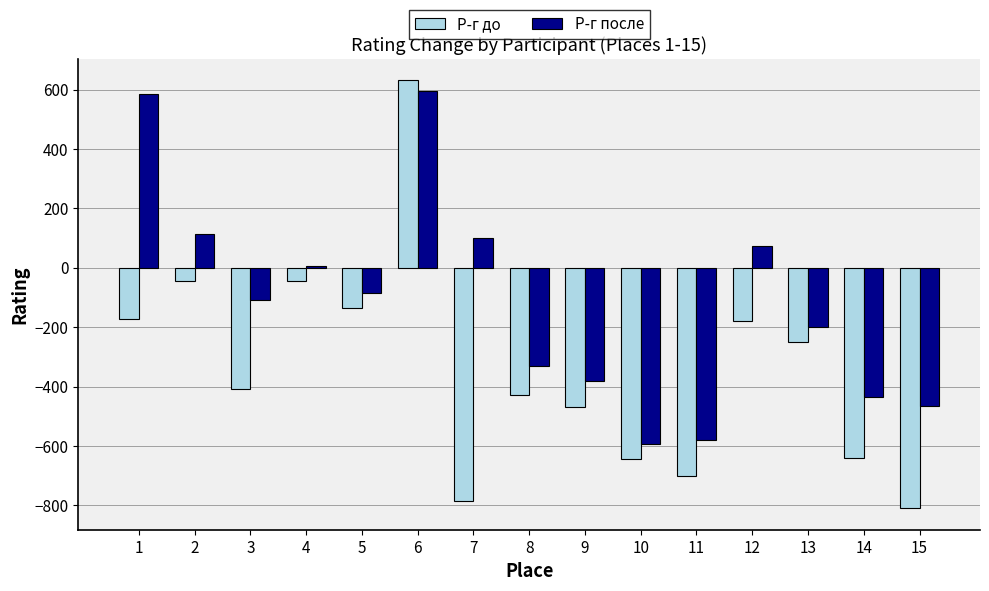

The value of Р-г после at 1 is 403. True or false?

False